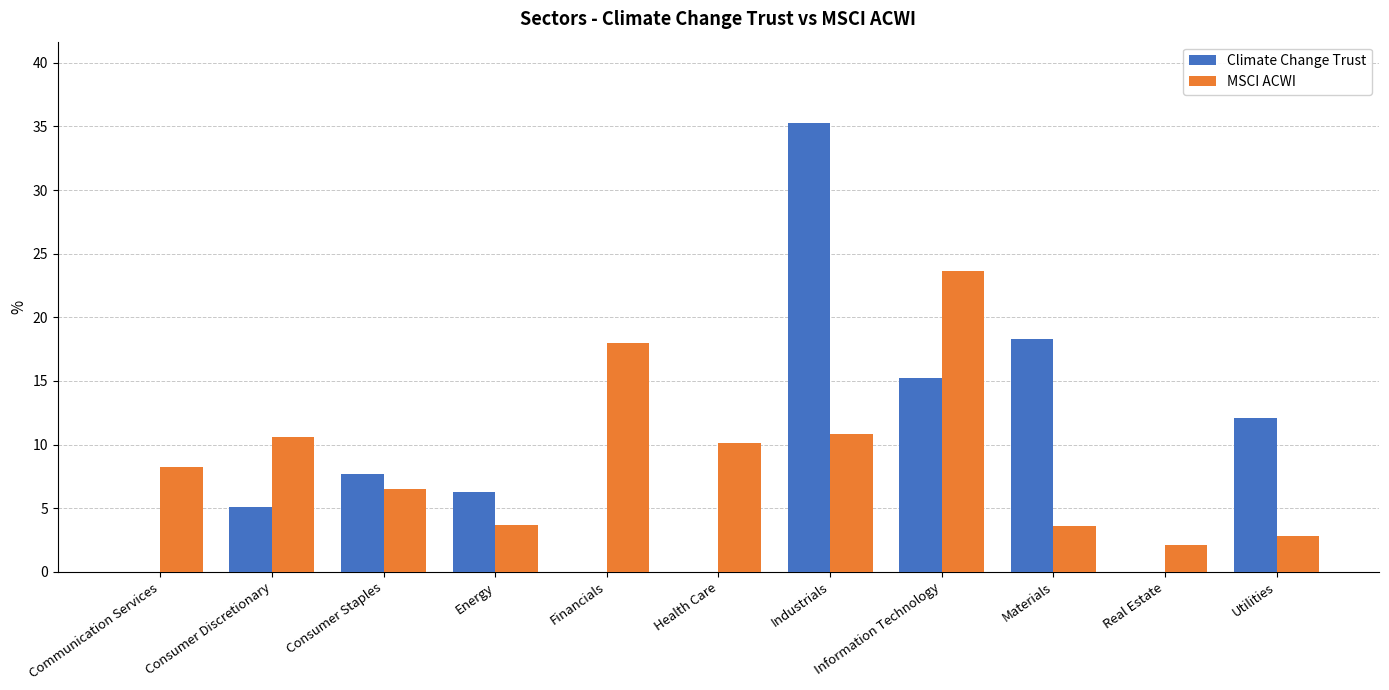

What is the sum of the MSCI ACWI values at Industrials and Consumer Staples?

17.3